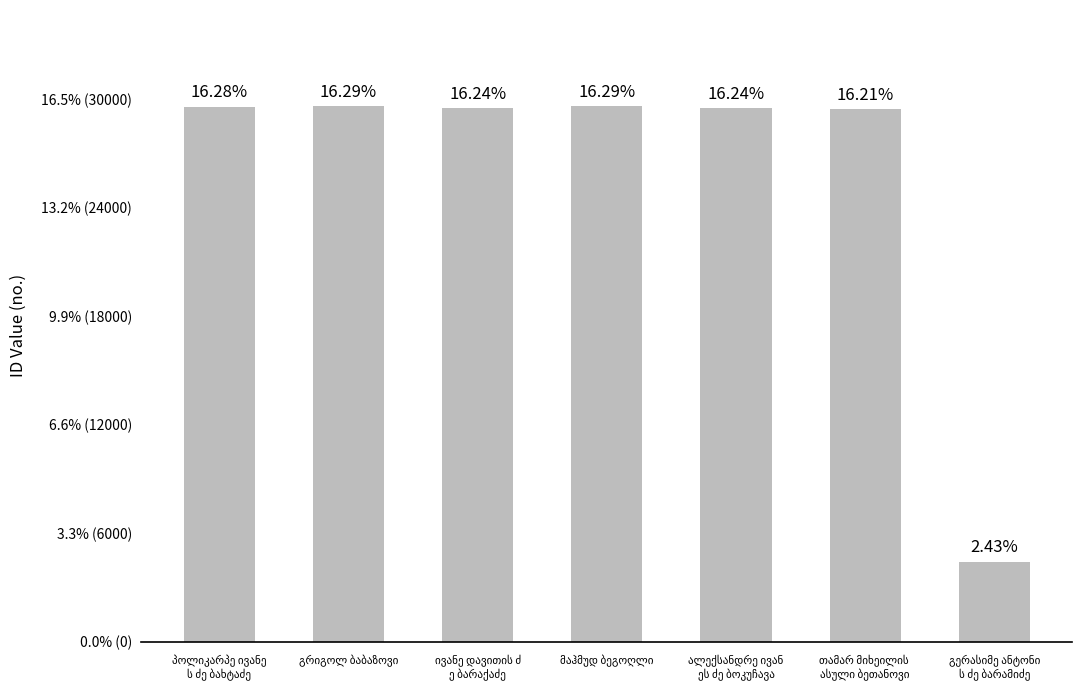

Reading left to right, transcribe all the data shown in this chart.

პოლიკარპე ივანე
ს ძე ბახტაძე=29574	გრიგოლ ბაბაზოვი=29593	ივანე დავითის ძ
ე ბარაქაძე=29501	მაჰმუდ ბეგოღლი=29594	ალექსანდრე ივან
ეს ძე ბოკუჩავა=29500	თამარ მიხეილის 
ასული ბეთანოვი=29445	გერასიმე ანტონი
ს ძე ბარამიძე=4413